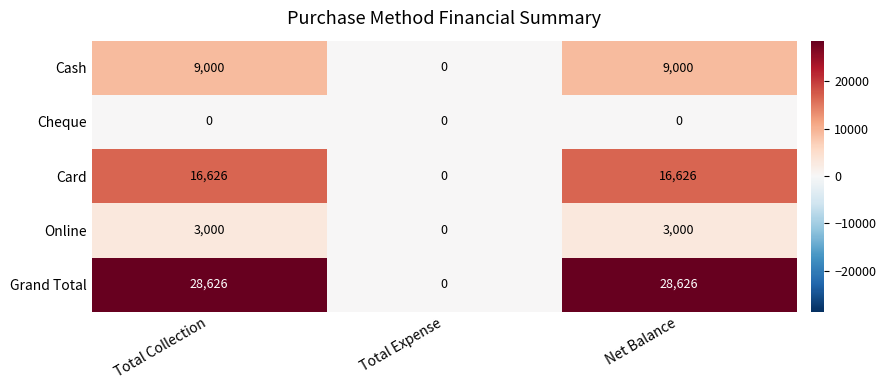

At how many categories does at least one series exceed 22753?

2